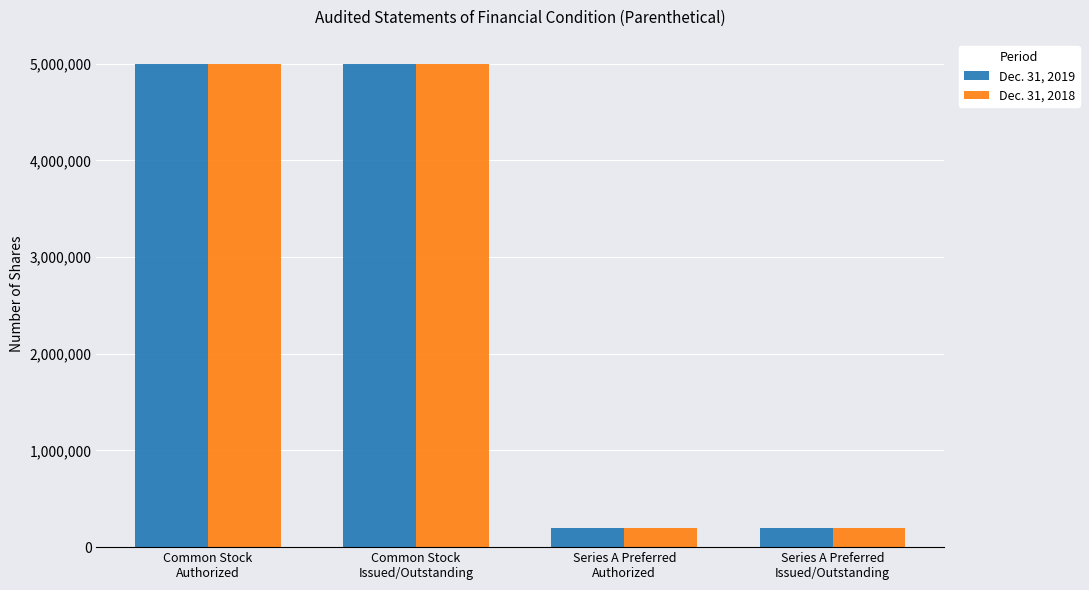

What is the lowest value of the Dec. 31, 2018 series?

200000